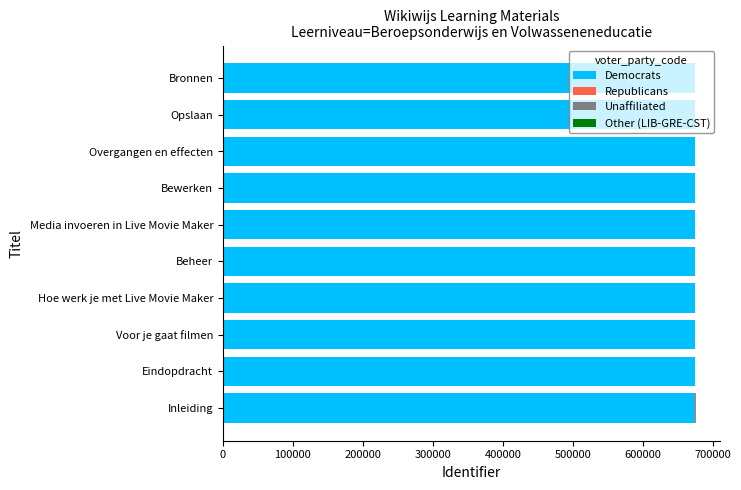

The value of Democrats at Beheer is 234325. True or false?

False